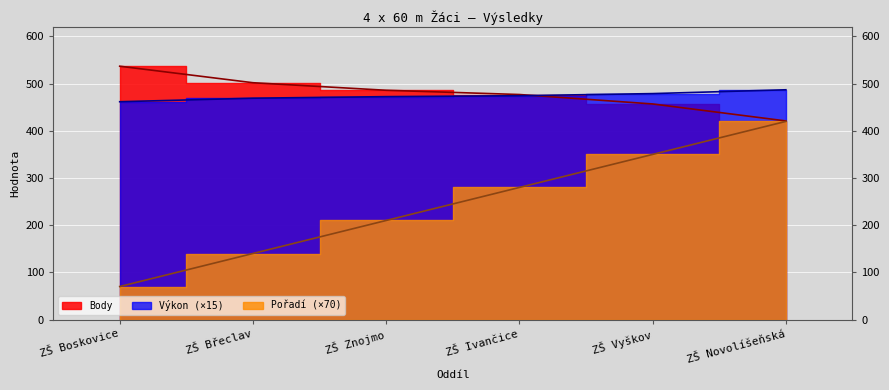

True or false: Pořadí has a value of 88.3 at ZŠ Břeclav.

False